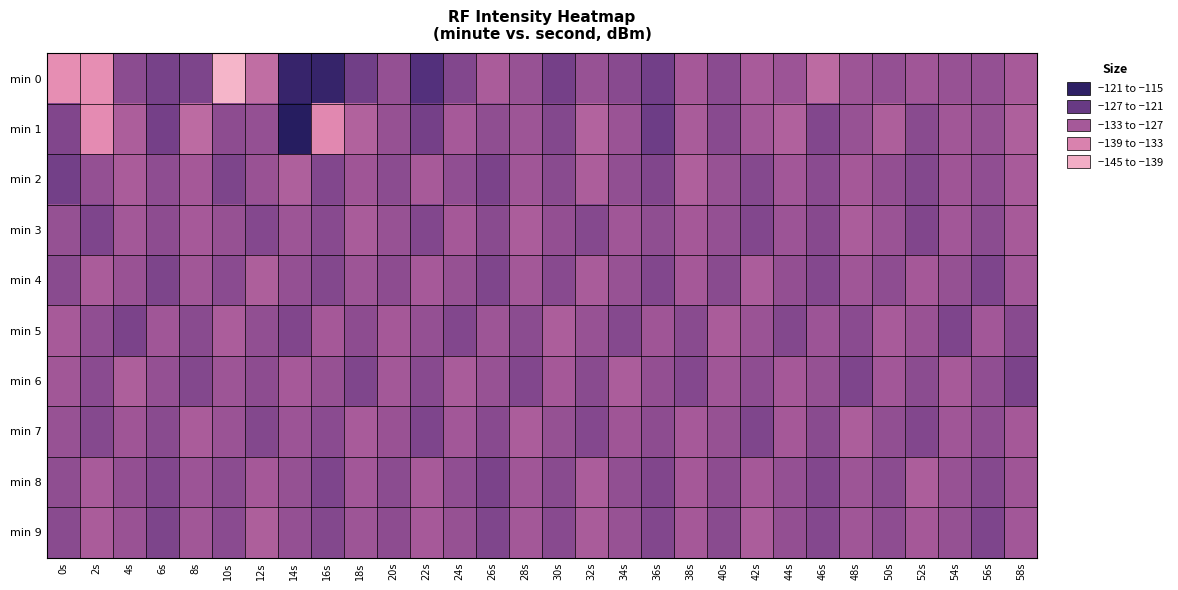

Between 54s and 40s, which is larger?

40s